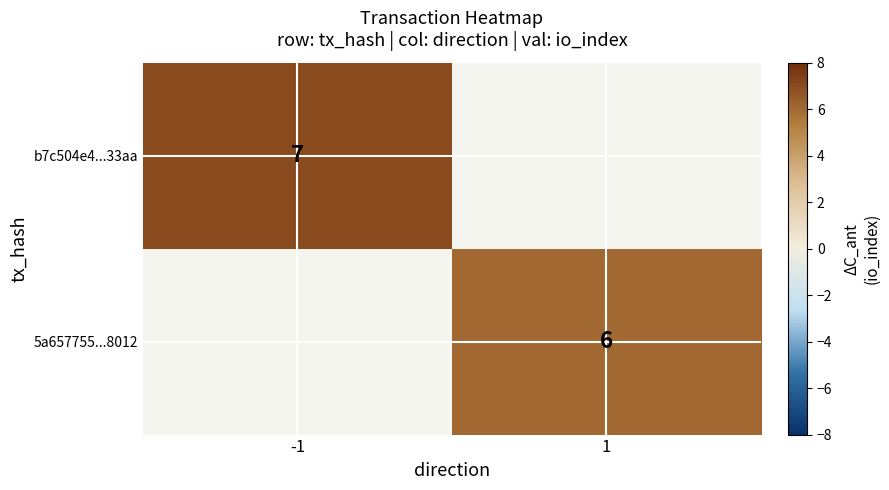

The b7c504e4...33aa series shows 11 at -1. True or false?

False